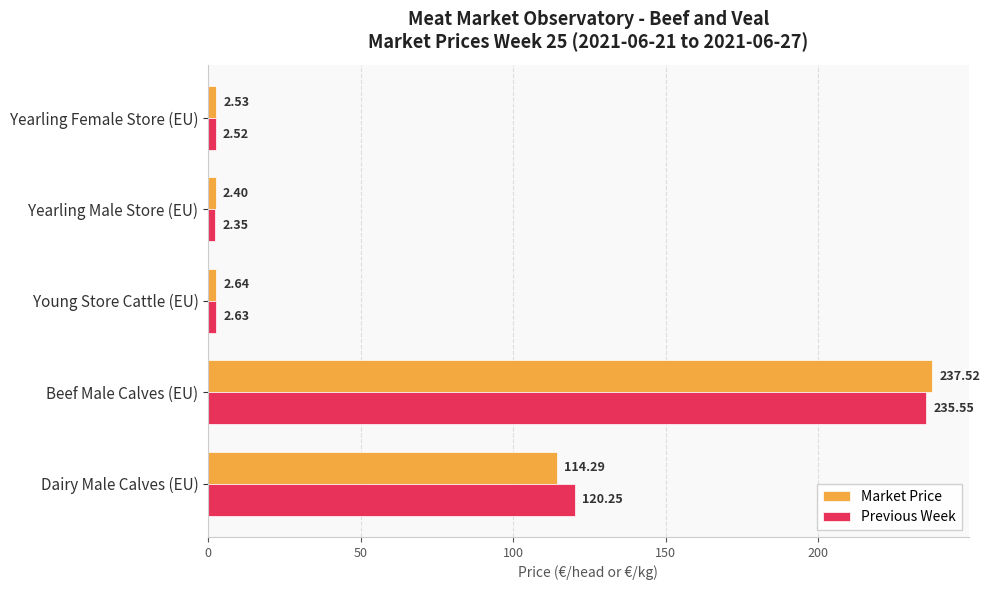

Which series has the largest range (max minus min)?

Market Price